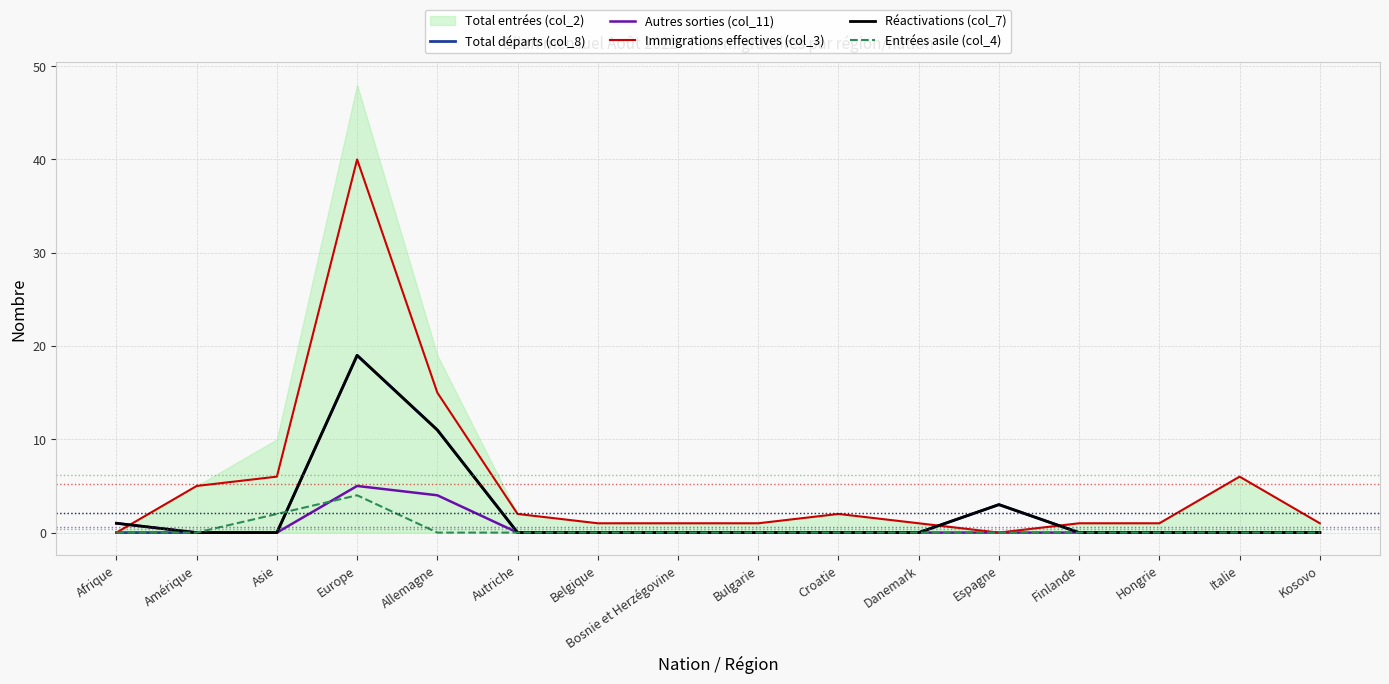

At which label does Autres sorties (col_11) reach its minimum?

Amérique